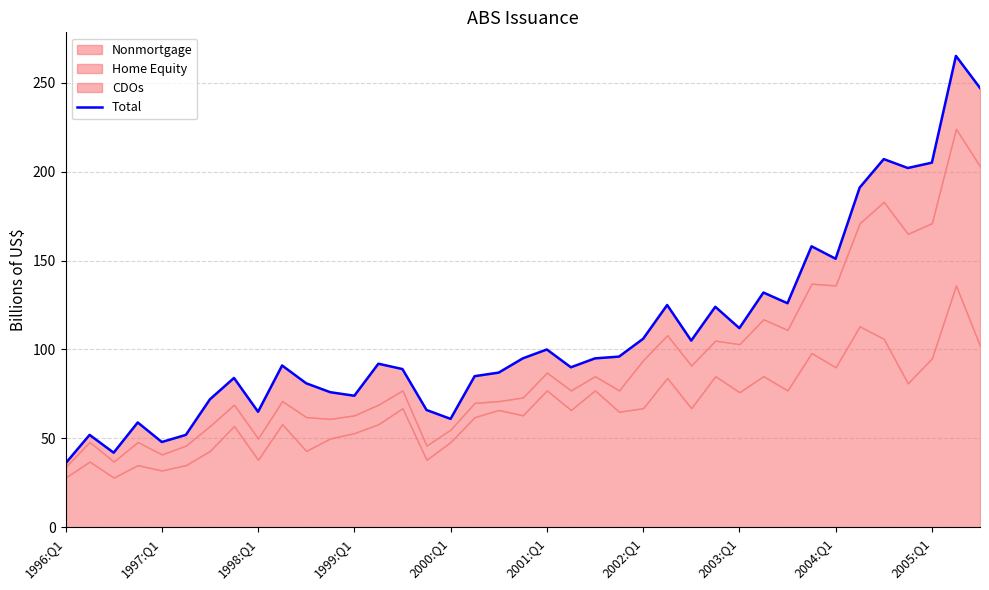

How many points are lower than both their immediate neighbors (excluding endpoints)?

11